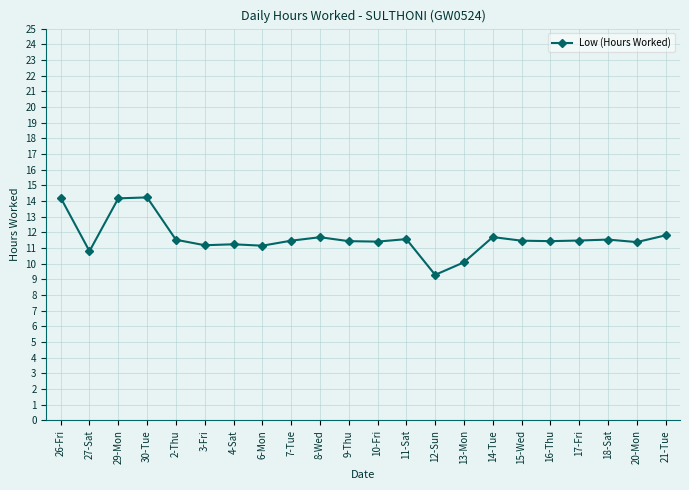

What value does the data have at 11-Sat?

11.6